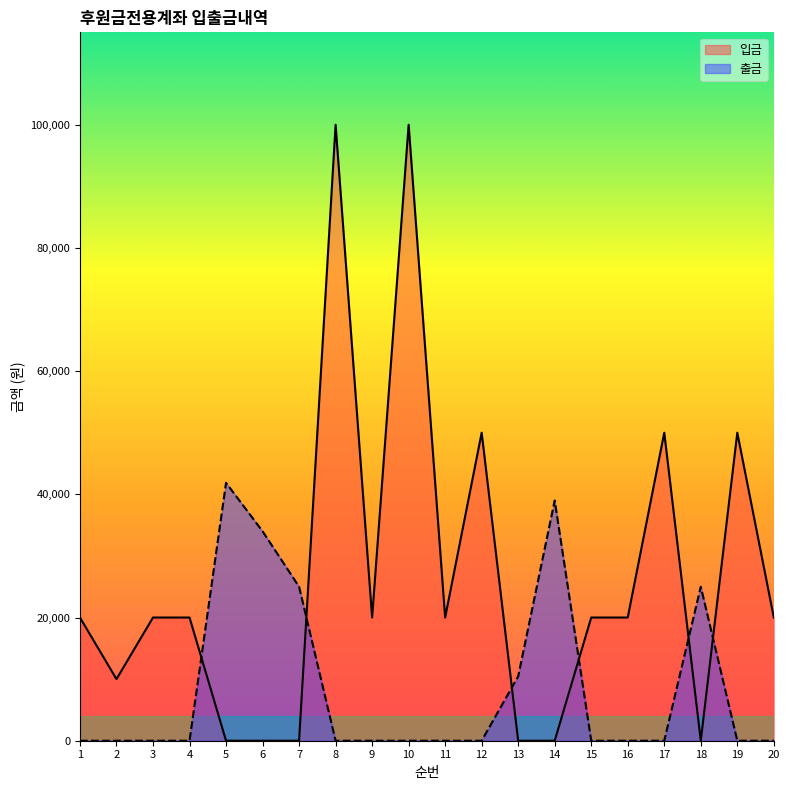

Rank the series by their average value, from lowest to highest.

출금, 입금